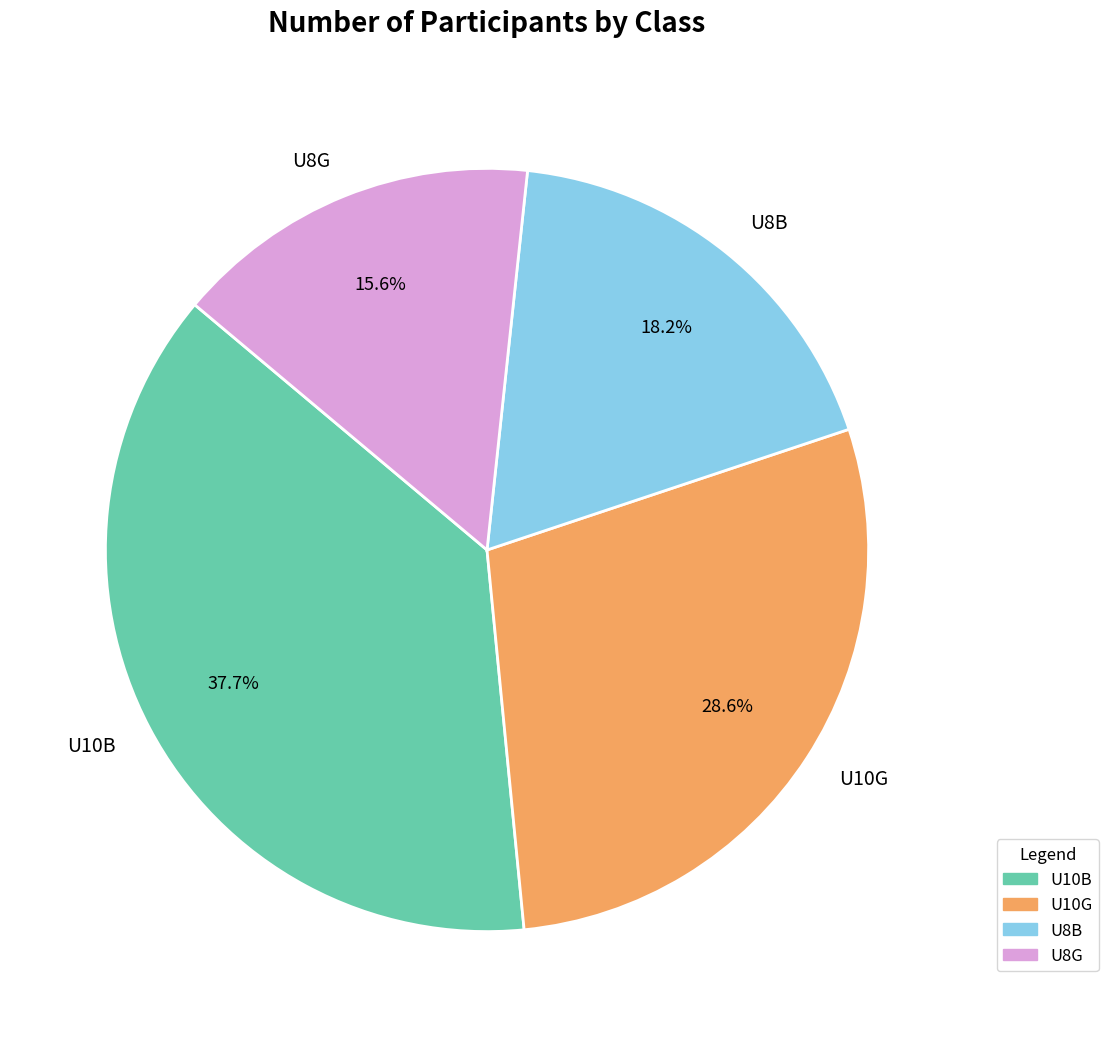

Which slice is the smallest?

U8G